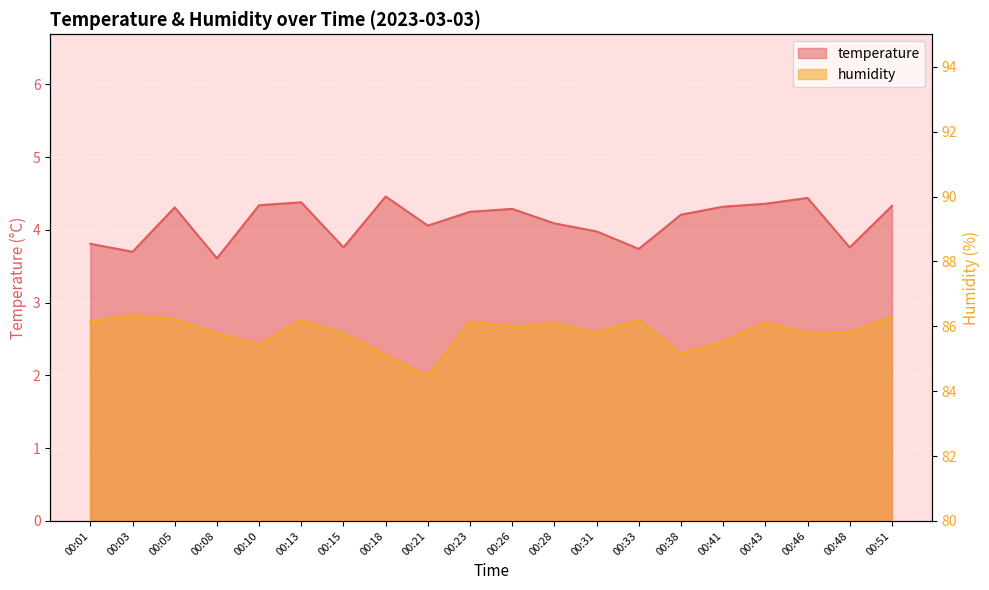

How many categories are shown in the chart?

20